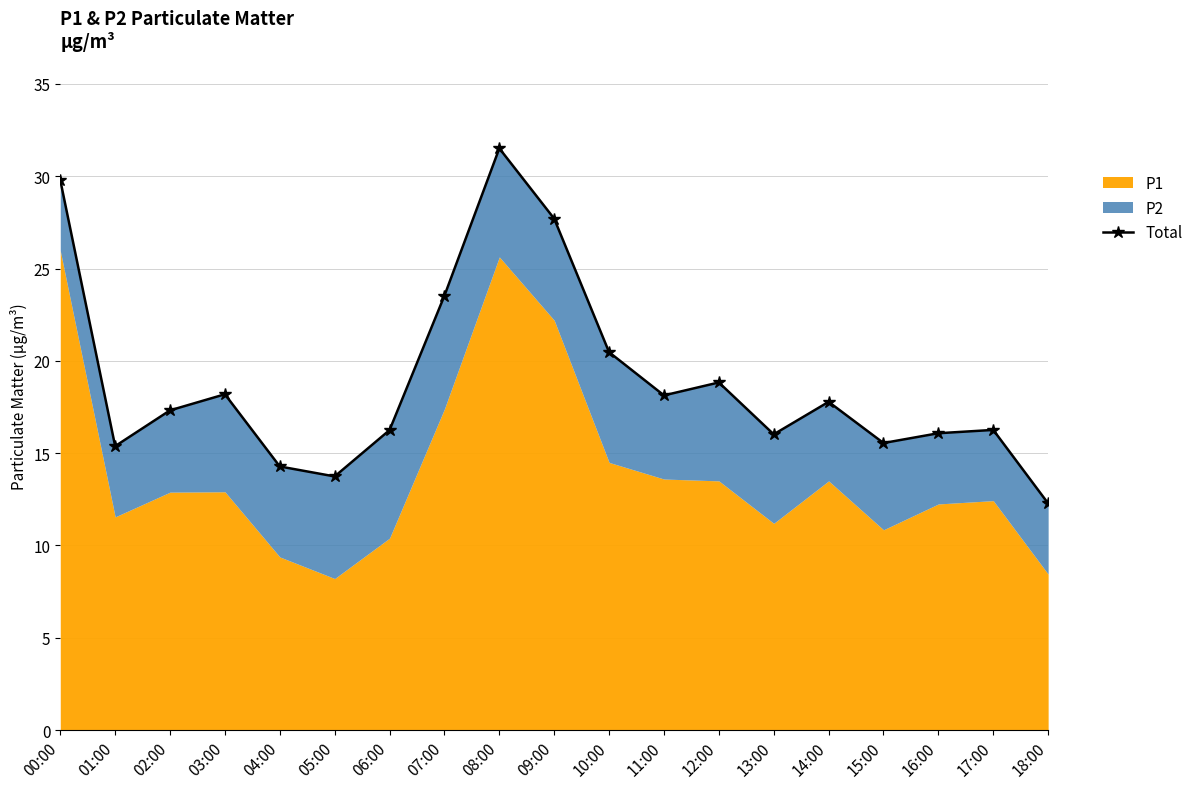

What value does the data have at 06:00?

16.2